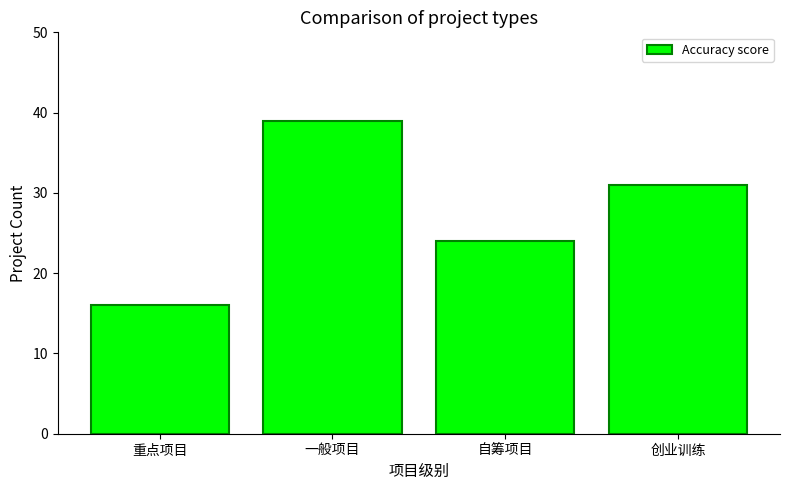

What is the label of the 4th bar from the right?

重点项目